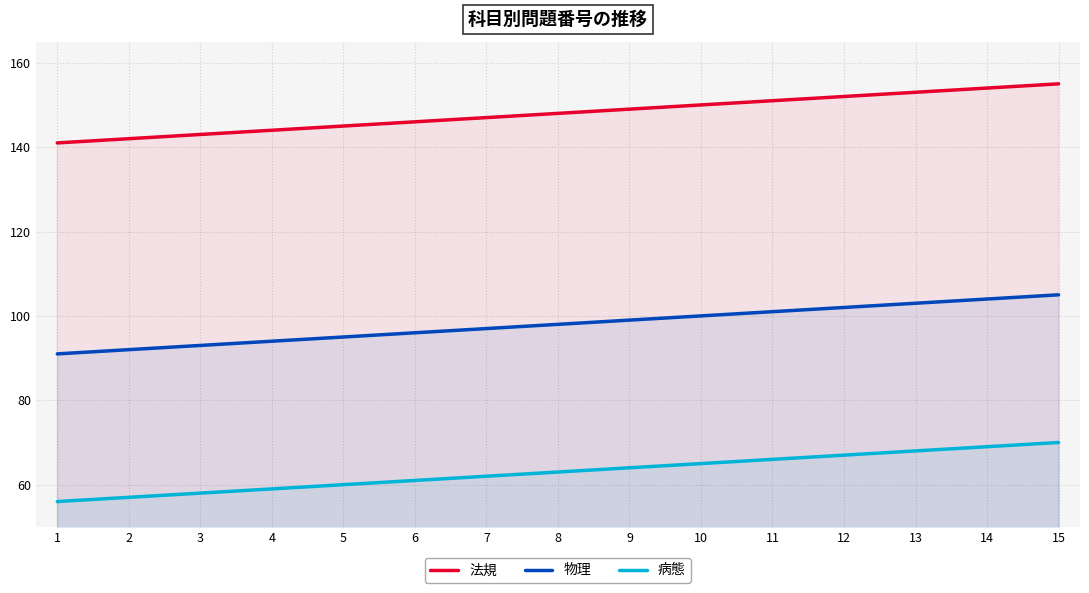

Is the value of 法規 at 3 greater than the value of 病態 at 13?

Yes